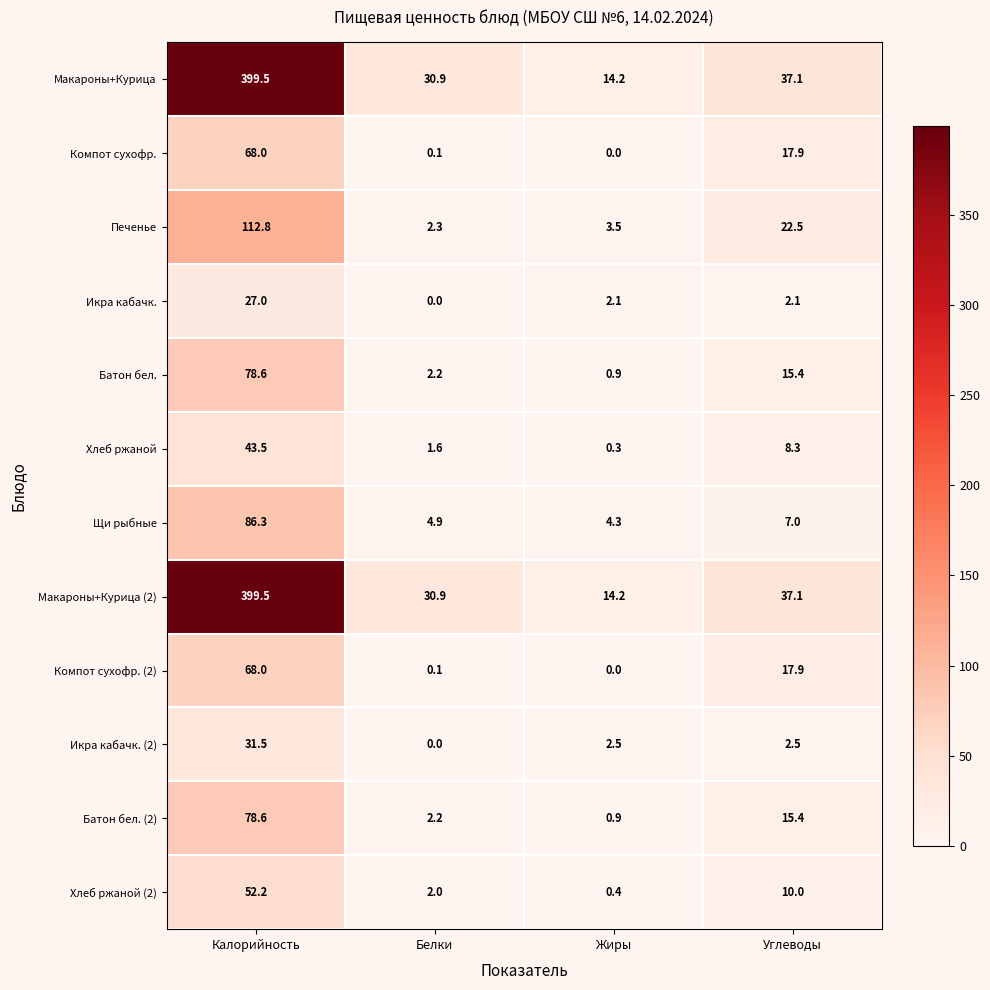

What is the total value across all series at Углеводы?

193.2